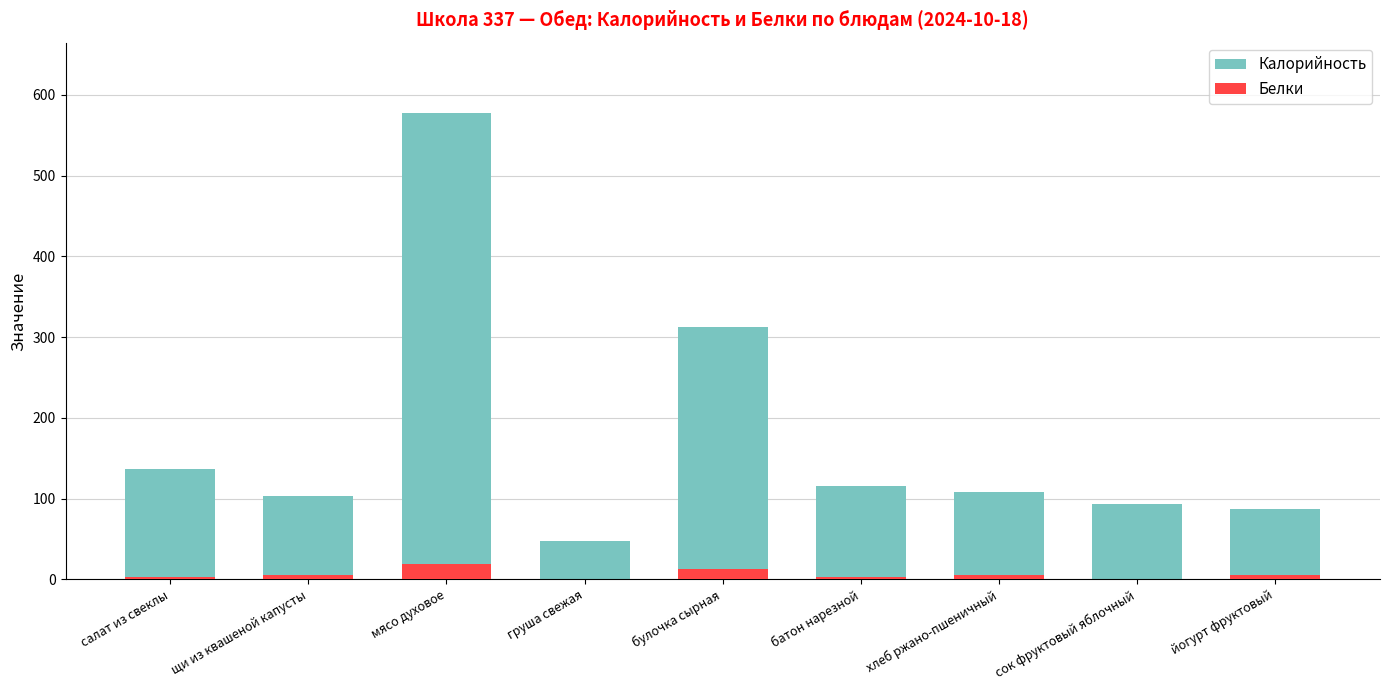

How many values in the Калорийность series exceed 108?

4